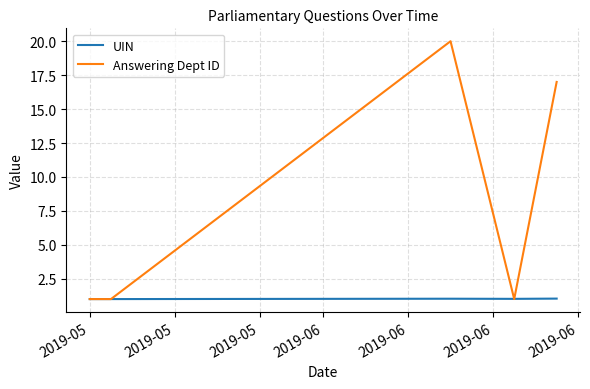

What is the highest value of the Answering Dept ID series?

20.0